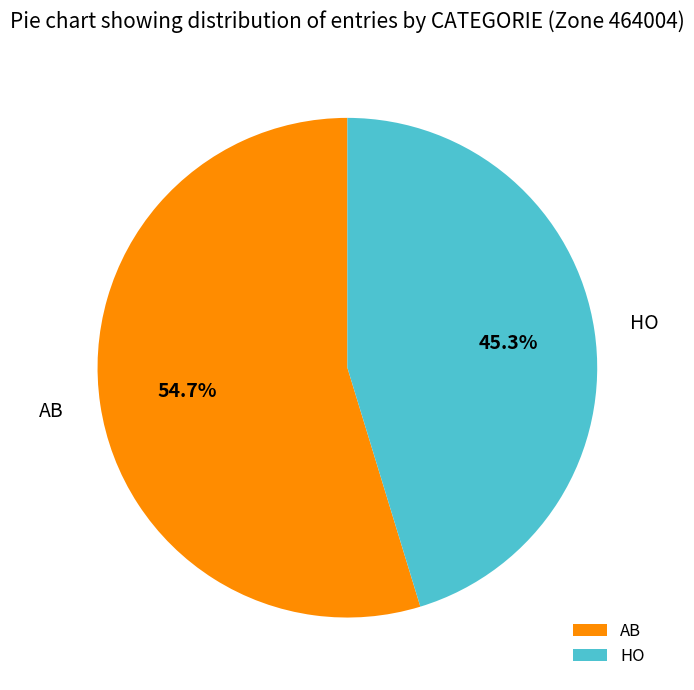

Is it true that HO is 60% of the pie?

False